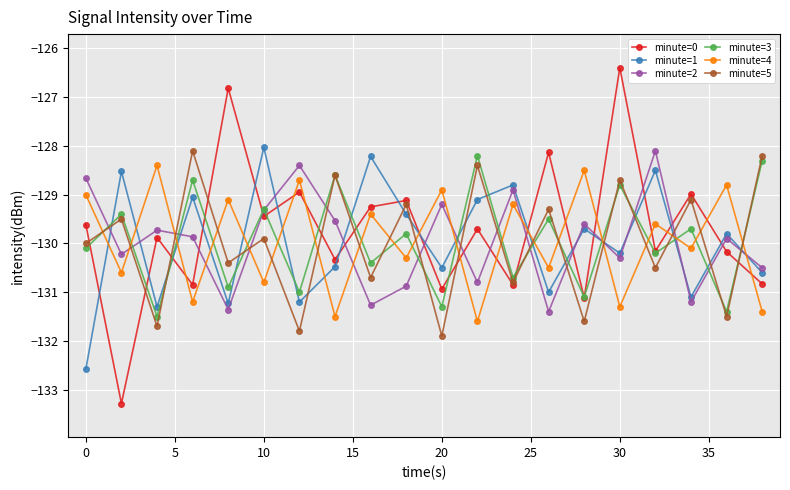

True or false: minute=2 has more than 0 points higher than both neighbors.

True